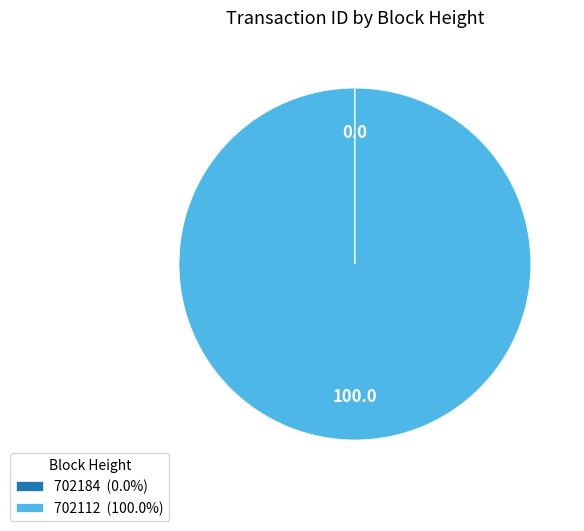

Does any single category account for the majority?

Yes